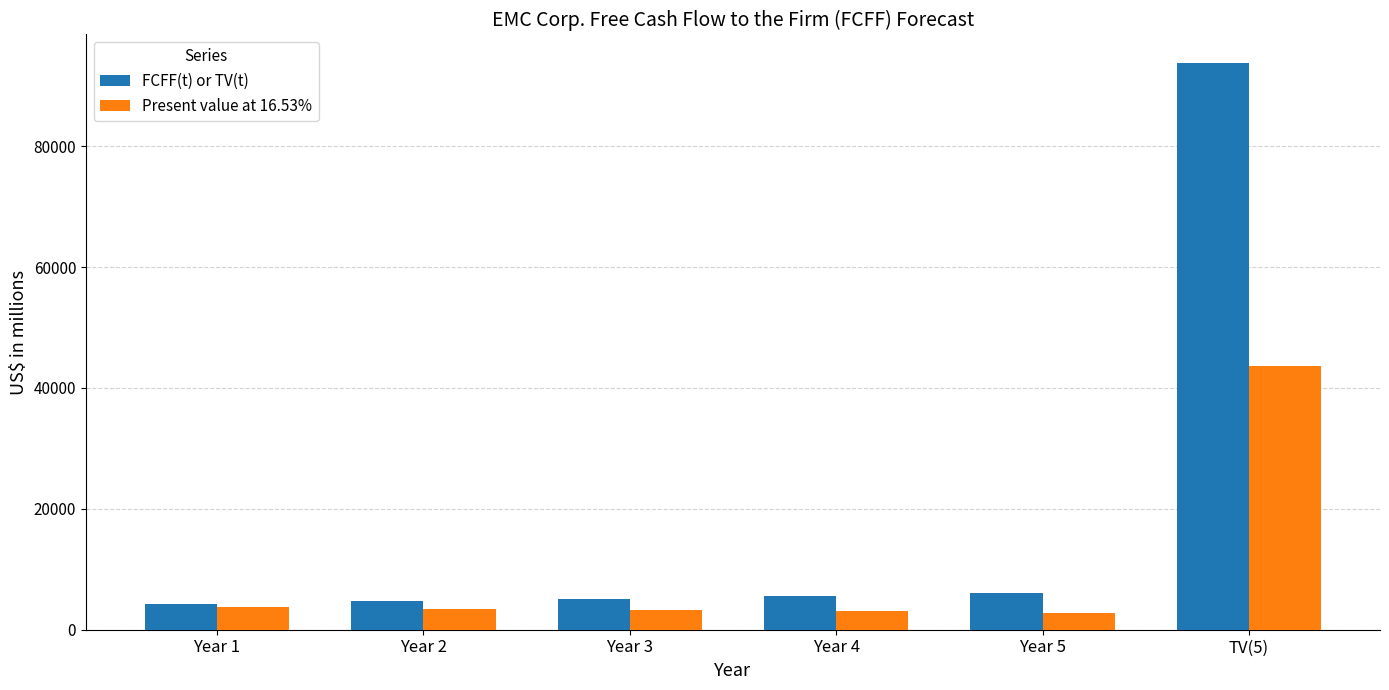

What is the difference between the second highest and minimum values in the FCFF(t) or TV(t) series?

1750